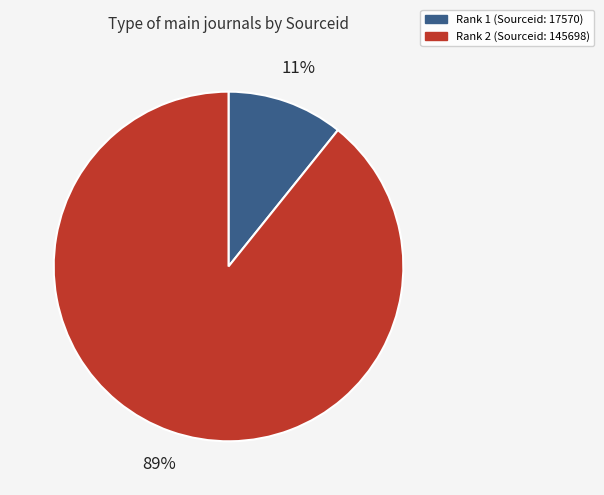

How many segments does this pie chart have?

2